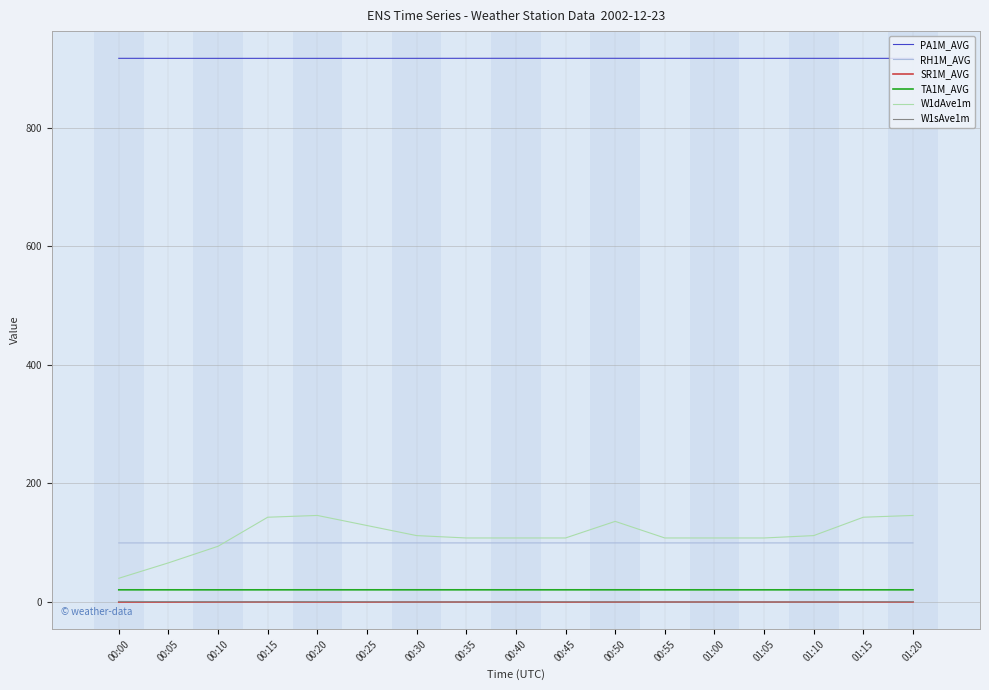

True or false: W1sAve1m and W1dAve1m intersect in this chart.

False